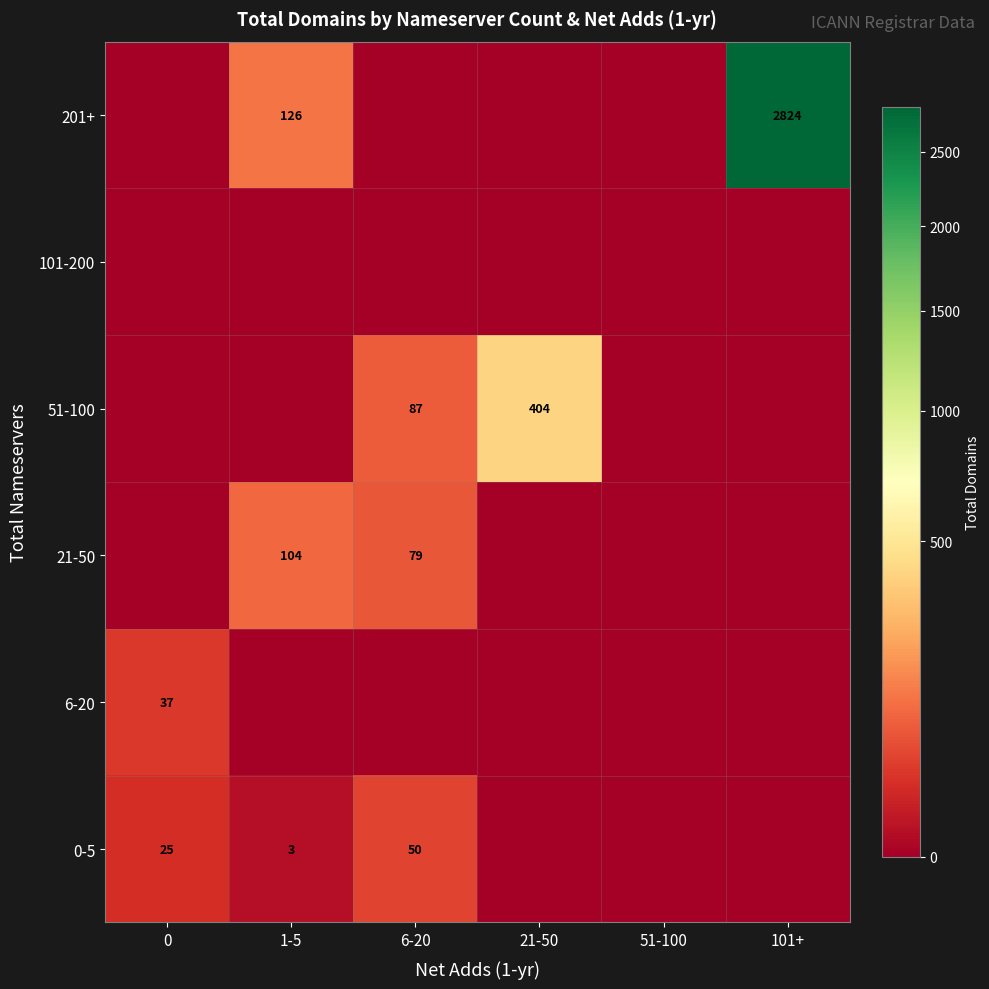

The 51-100 series shows 87 at 6-20. True or false?

True